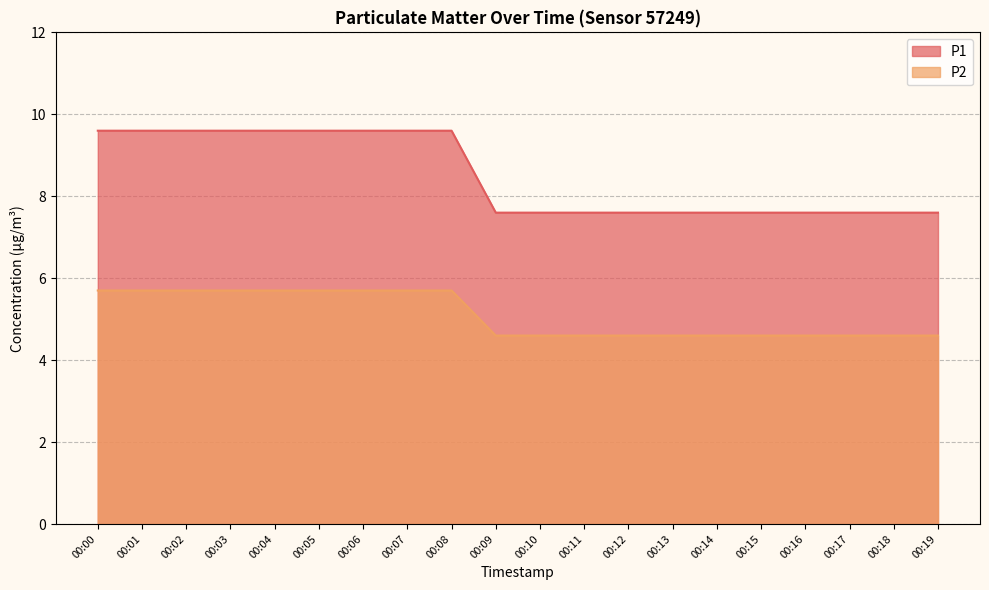

Rank the series at 00:10 from lowest to highest value.

P2, P1